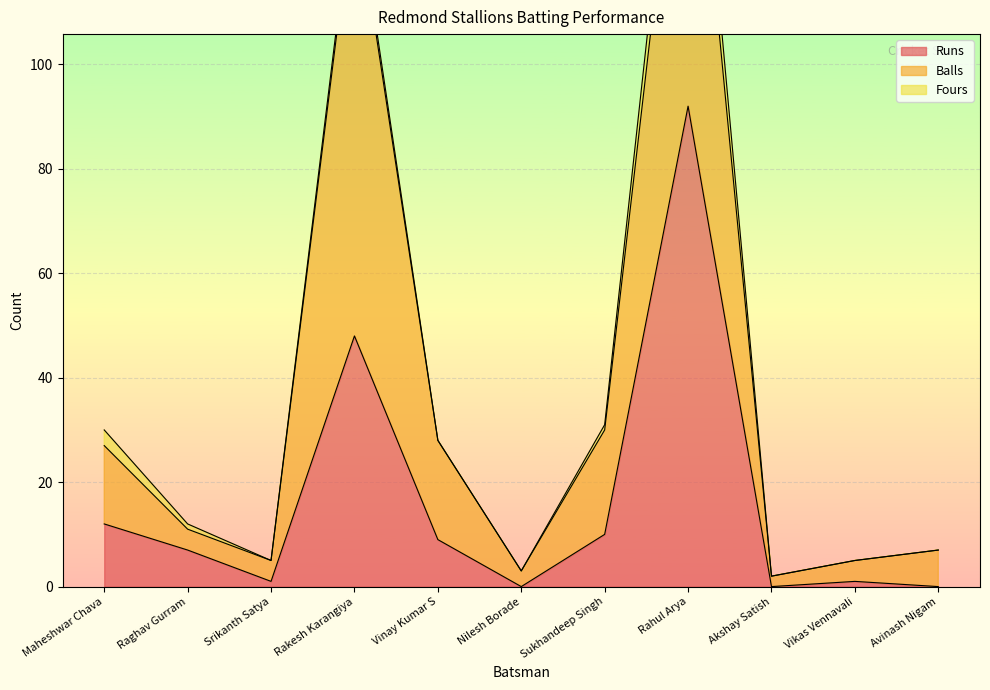

Count the number of data series in this chart.

3